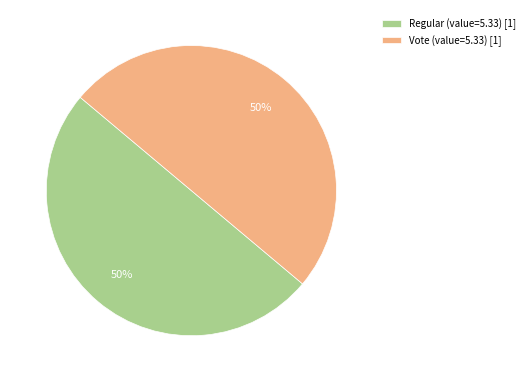

What is the ratio of the value at Regular (value=5.33) [1] to the value at Vote (value=5.33) [1]?

1.0